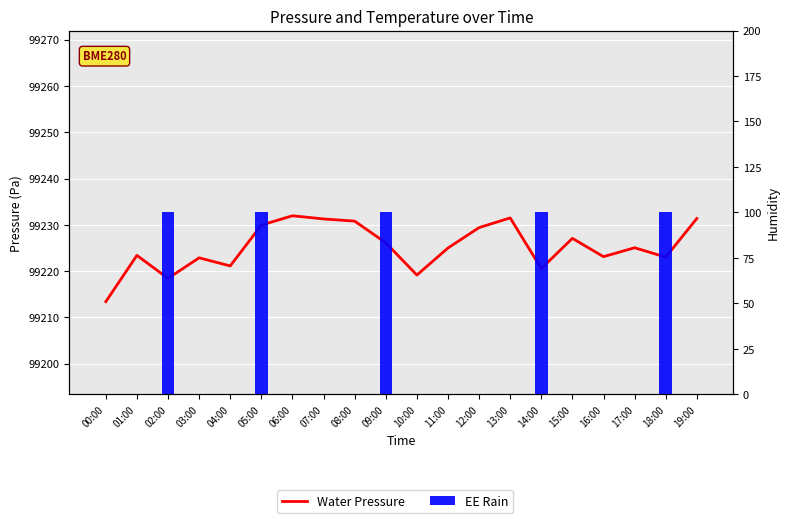

List the series in order of their overall mean, highest first.

Water Pressure, EE Rain